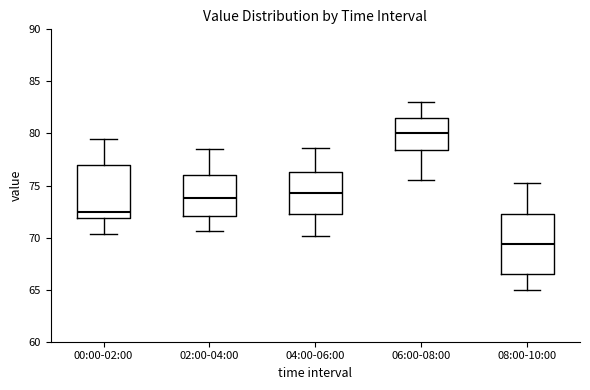

Reading left to right, read every box against the y-axis: the position of its median line, the range the box covers, and the ends of its whiskers. The values are not printed on the chart, so give them approximately, as read against the axis.

00:00-02:00: median 72.5, box 72.0 to 77.0, whiskers 70.5 to 79.5
02:00-04:00: median 74.0, box 72.0 to 76.0, whiskers 70.5 to 78.5
04:00-06:00: median 74.5, box 72.0 to 76.5, whiskers 70.0 to 78.5
06:00-08:00: median 80.0, box 78.5 to 81.5, whiskers 75.5 to 83.0
08:00-10:00: median 69.5, box 66.5 to 72.5, whiskers 65.0 to 75.0